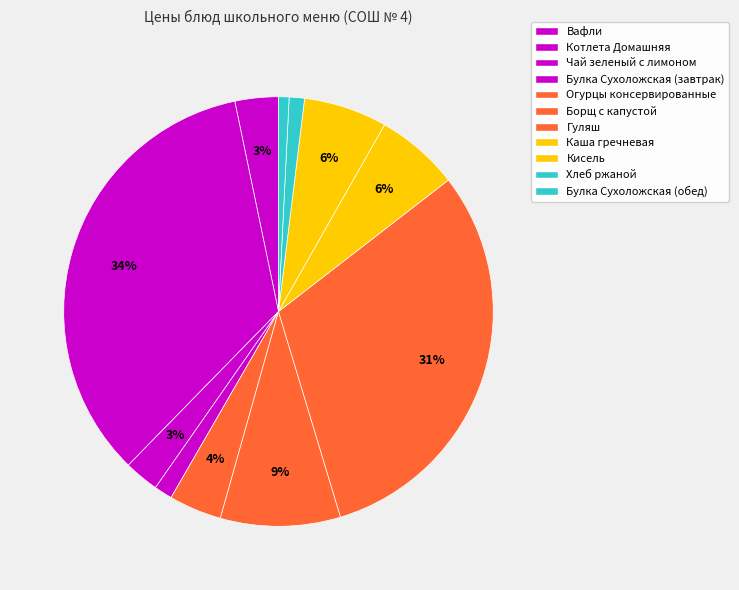

To the nearest percent, what is the combined percentage of Булка Сухоложская (завтрак) and Огурцы консервированные?

5%